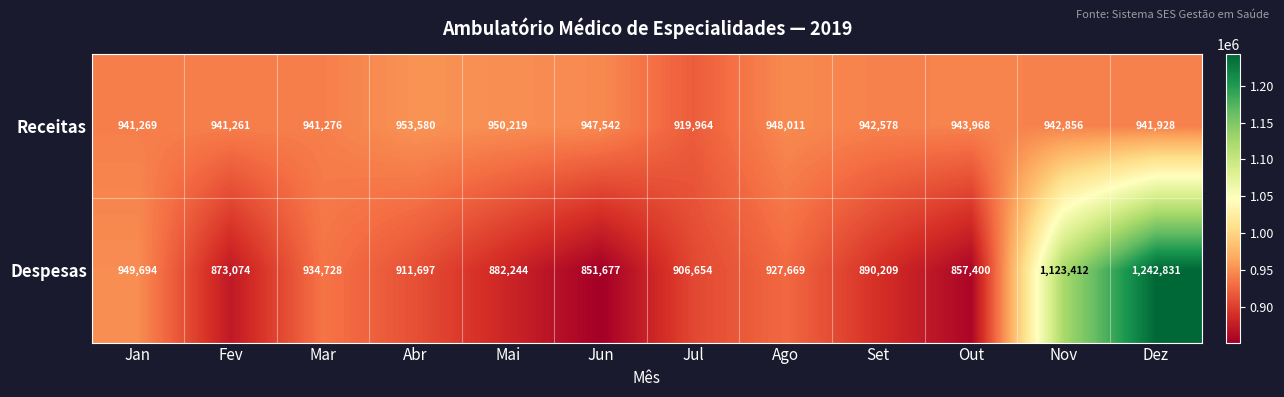

At how many categories does at least one series exceed 862411?

12